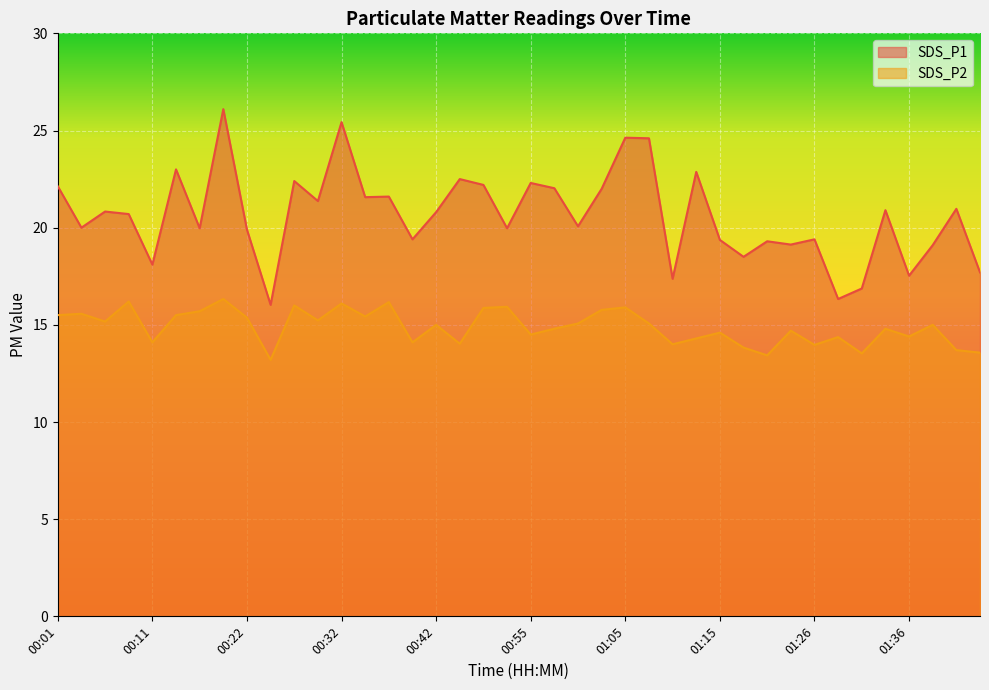

How many categories are shown in the chart?

40